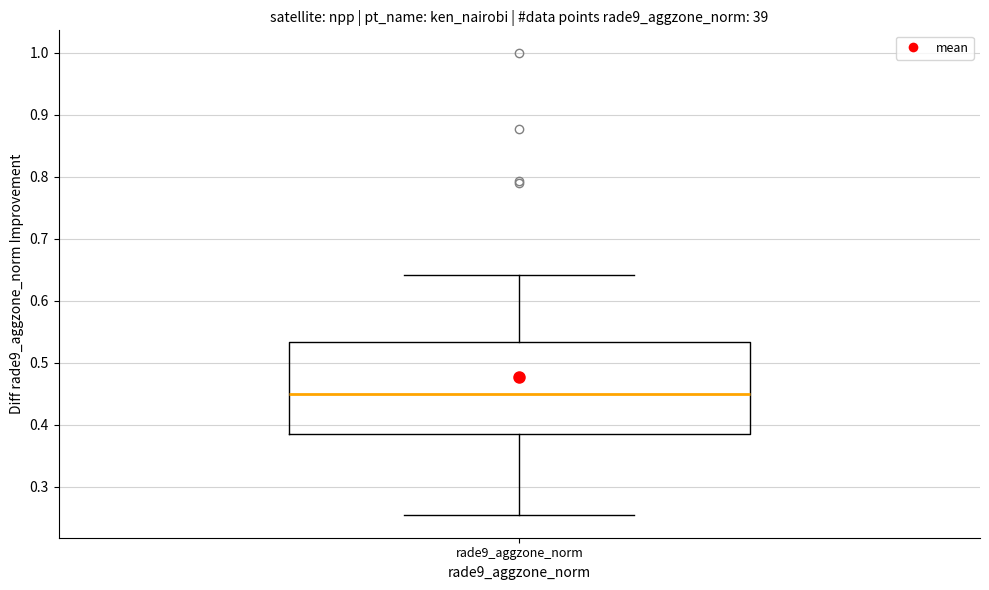

Where does the upper whisker of the box for rade9_aggzone_norm end on the y-axis? The values are not printed on the chart, so give them approximately, as read against the axis.

0.64